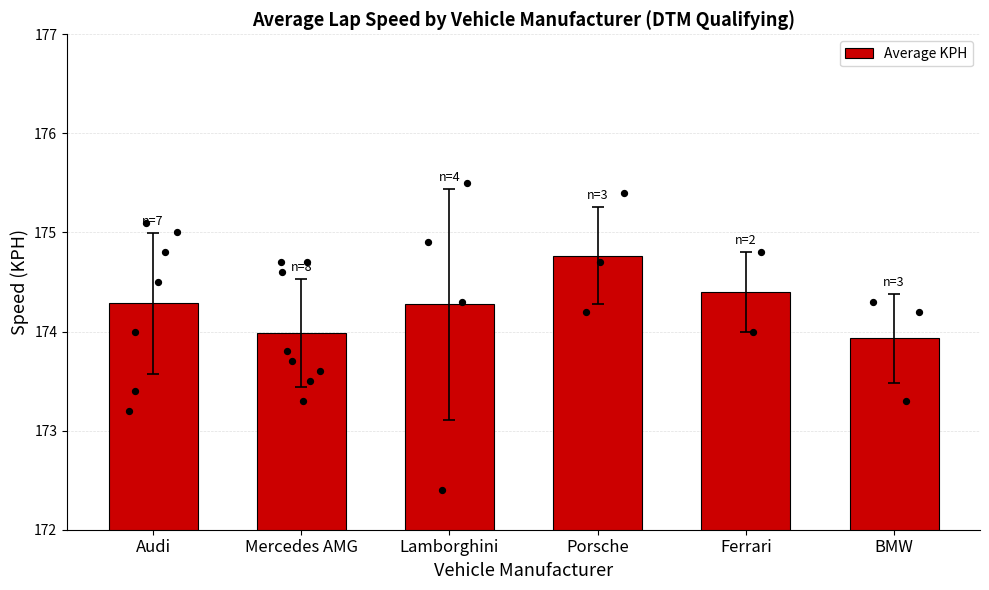

What is the change in value from Lamborghini to BMW?

-0.3